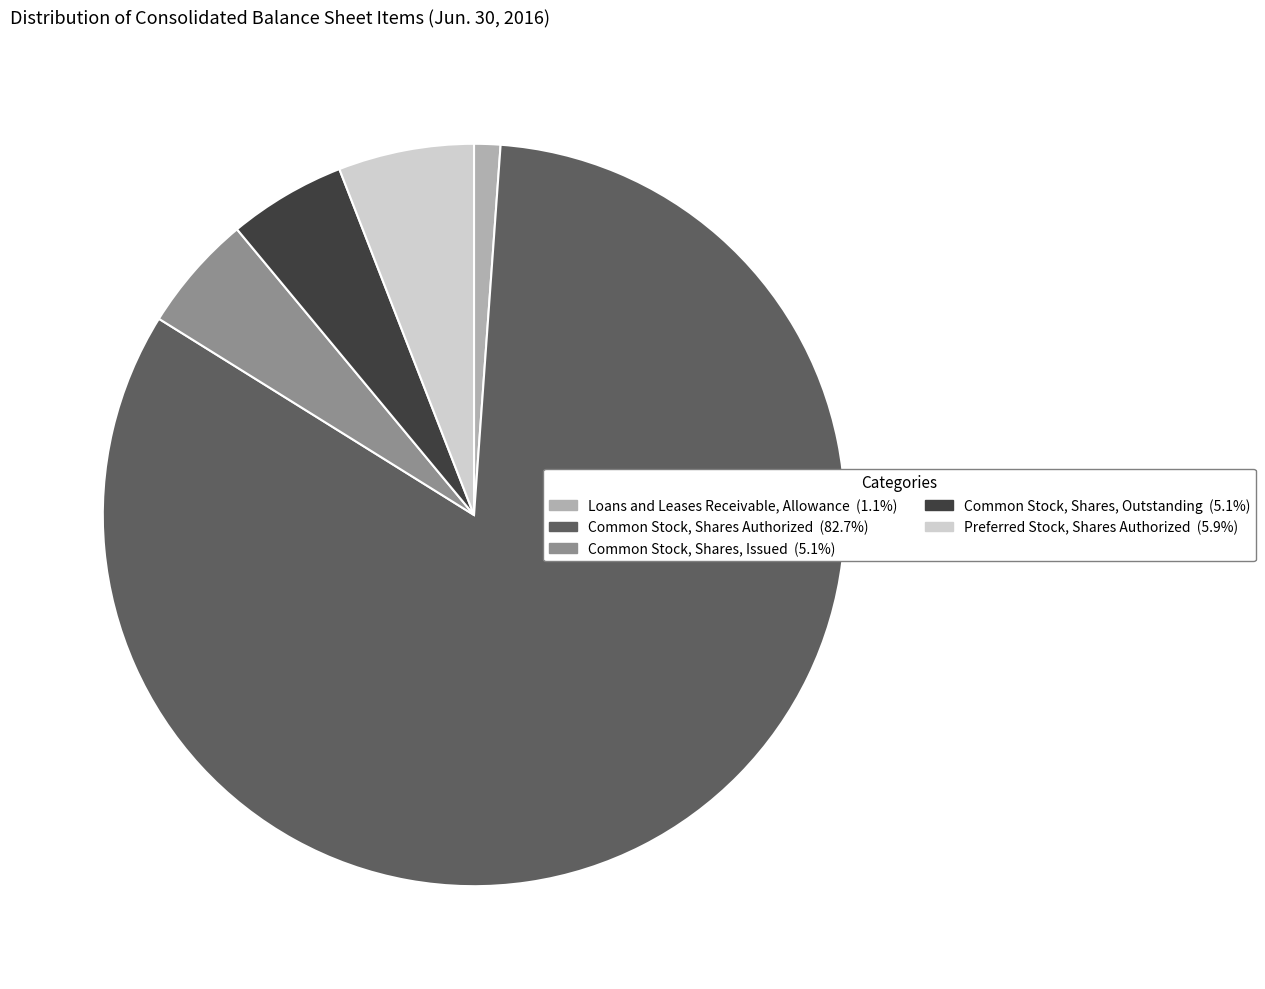

Which category has the biggest portion of the pie?

Common Stock, Shares Authorized